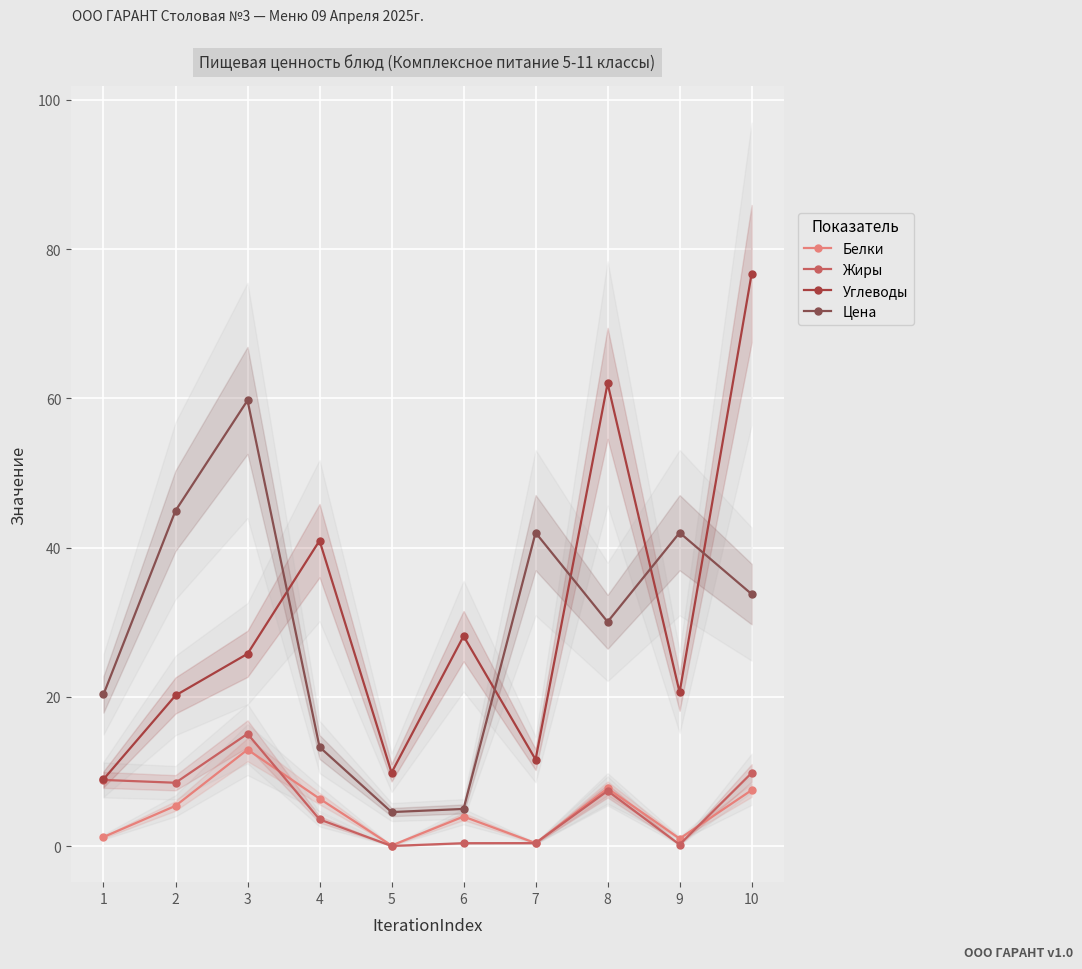

Reading left to right, extract all data points from this chart.

Белки: 1.2	5.4	12.9	6.4	0.1	4.0	0.4	7.7	1.0	7.5
Жиры: 8.9	8.5	15.1	3.6	0.0	0.4	0.4	7.4	0.2	9.8
Углеводы: 8.9	20.2	25.8	40.9	9.8	28.1	11.6	62.0	20.6	76.7
Цена: 20.3	44.9	59.7	13.3	4.6	5.0	42.0	30.1	42.0	33.8